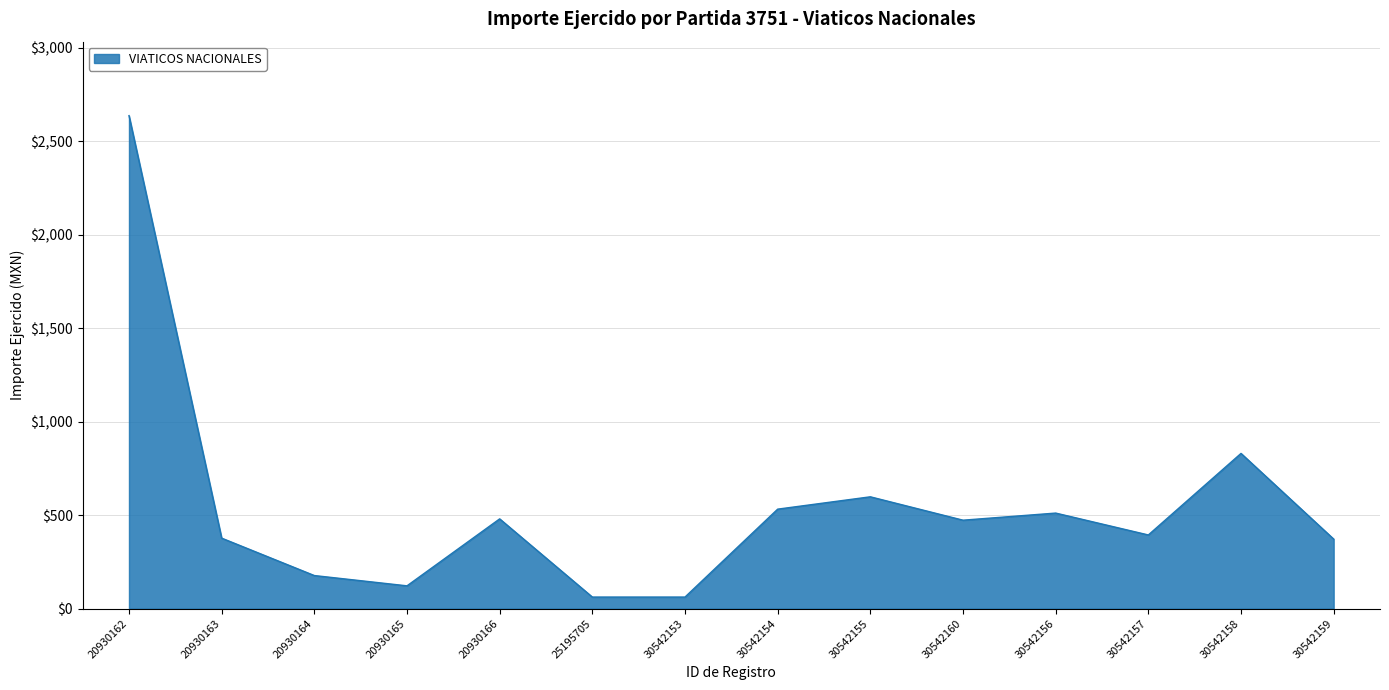

What is the difference between the second highest and minimum values?

768.0